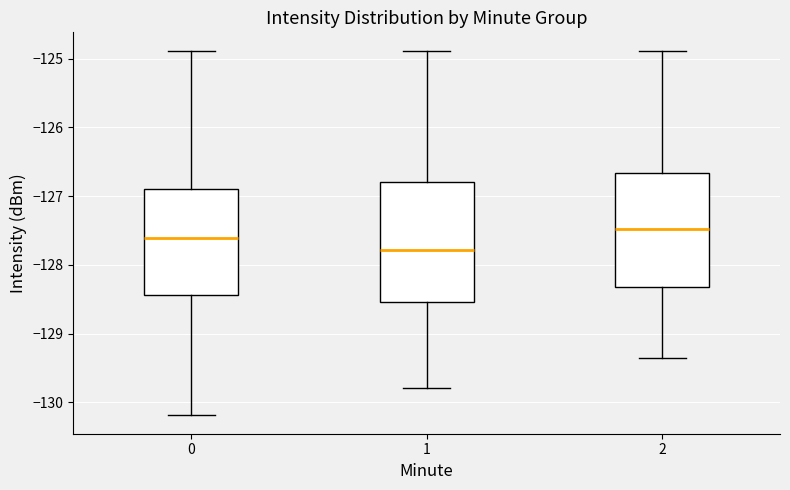

Which box has the lowest median line?

1